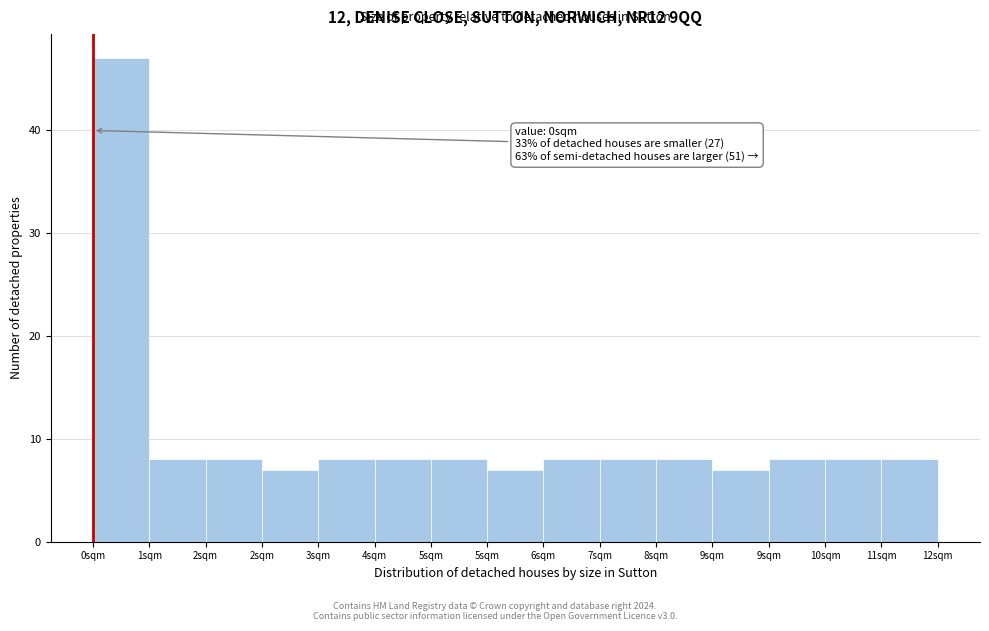

Does the chart contain any negative values?

No